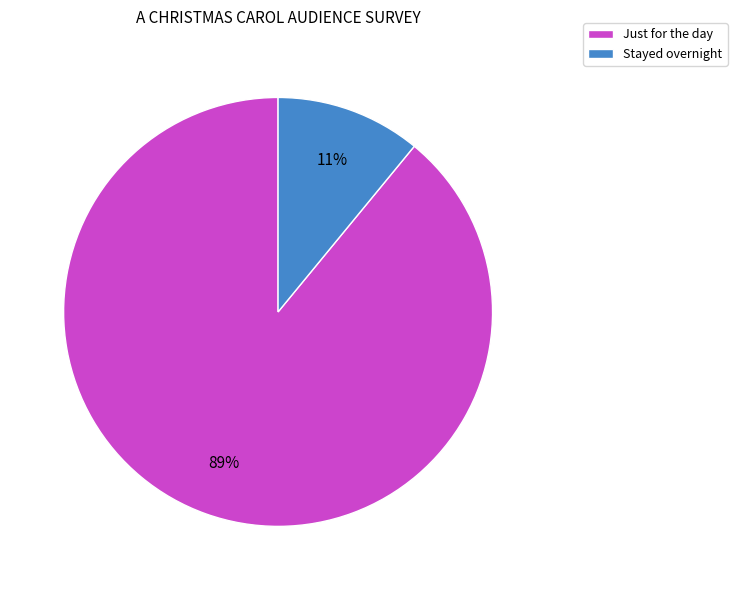

Which category has the biggest portion of the pie?

Just for the day